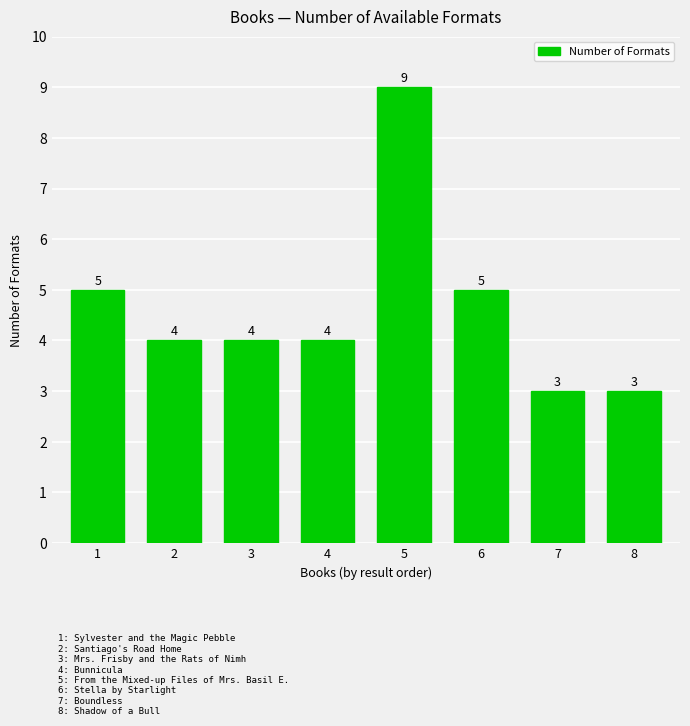

Is it true that the value at 8 is 3?

True